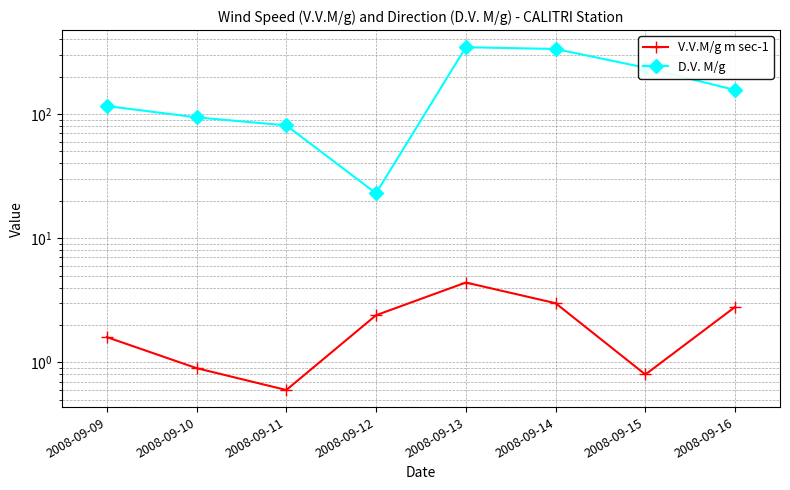

What value does the D.V. M/g series have at 2008-09-15?

236.0